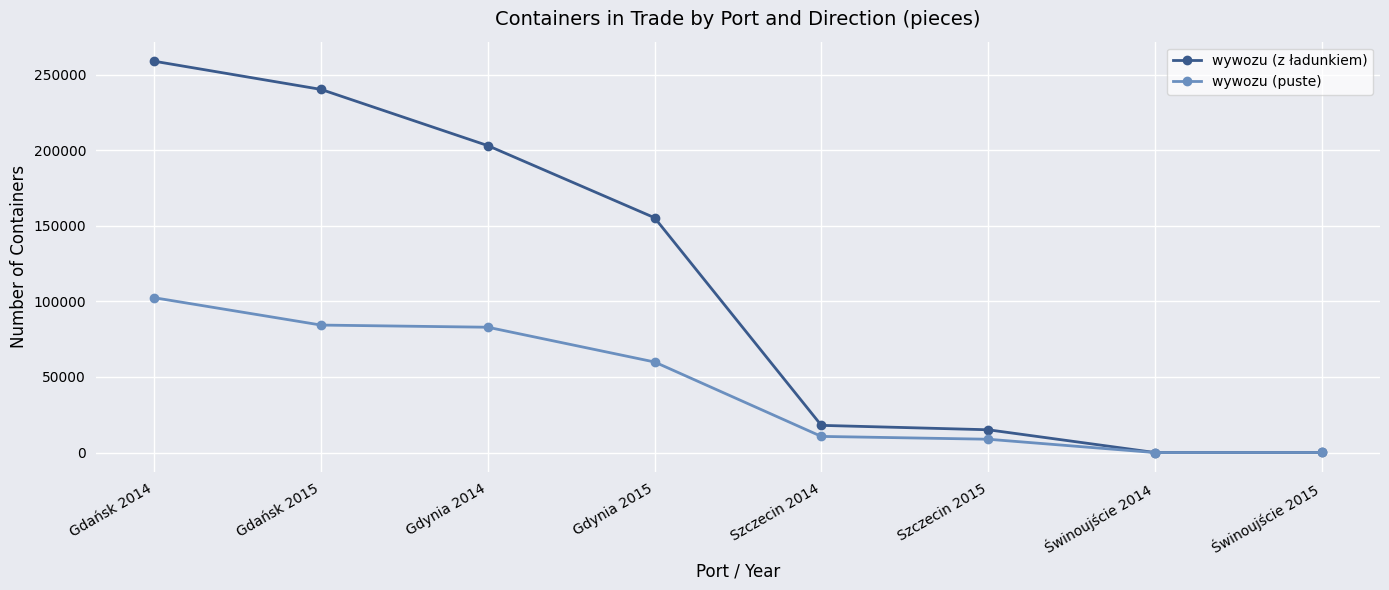

List the series in order of their peak value, highest first.

wywozu (z ładunkiem), wywozu (puste)